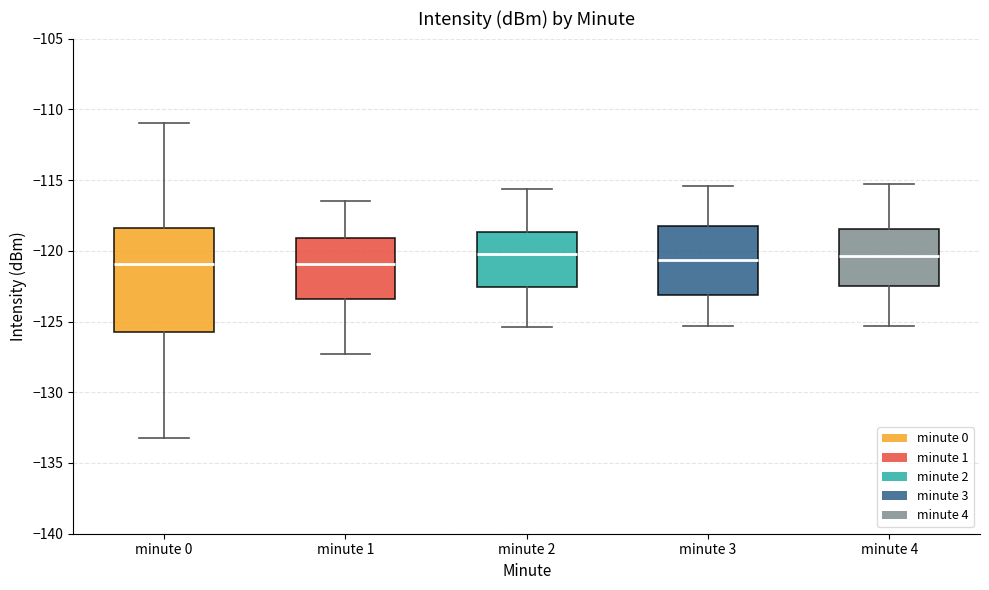

Reading left to right, read every box against the y-axis: the position of its median line, the range the box covers, and the ends of its whiskers. The values are not printed on the chart, so give them approximately, as read against the axis.

minute 0: median -121.0, box -125.5 to -118.5, whiskers -133.5 to -111.0
minute 1: median -121.0, box -123.5 to -119.0, whiskers -127.5 to -116.5
minute 2: median -120.0, box -122.5 to -118.5, whiskers -125.5 to -115.5
minute 3: median -120.5, box -123.0 to -118.0, whiskers -125.5 to -115.5
minute 4: median -120.5, box -122.5 to -118.5, whiskers -125.5 to -115.5